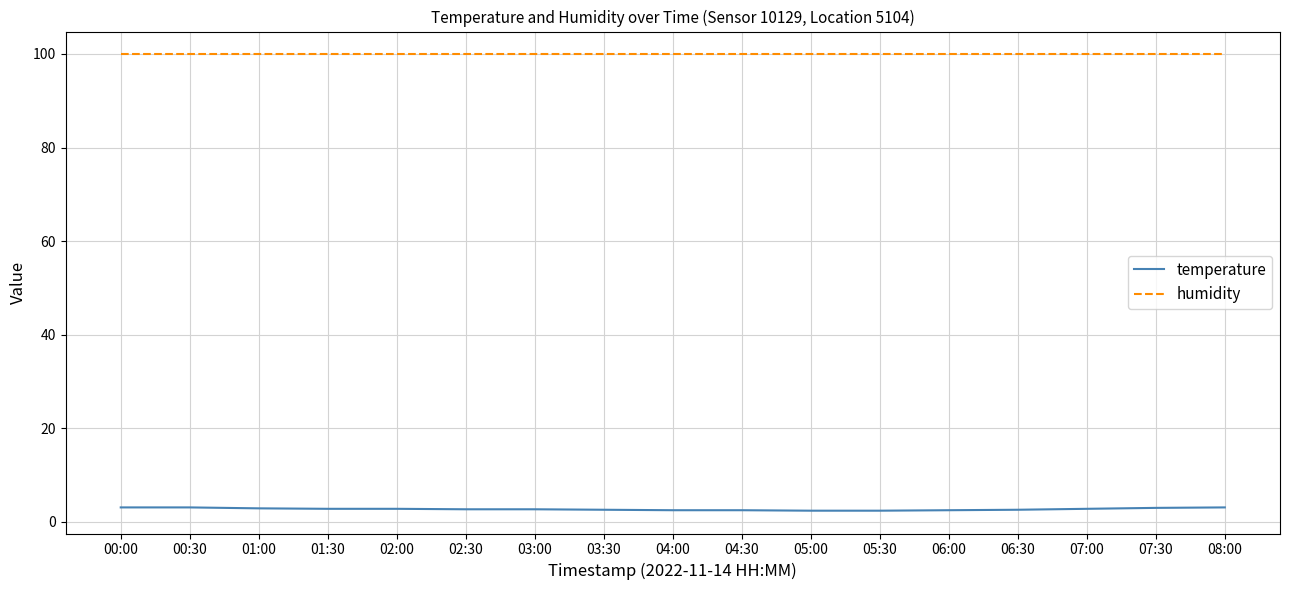

Count the temperature values in the range 2 to 3.

14